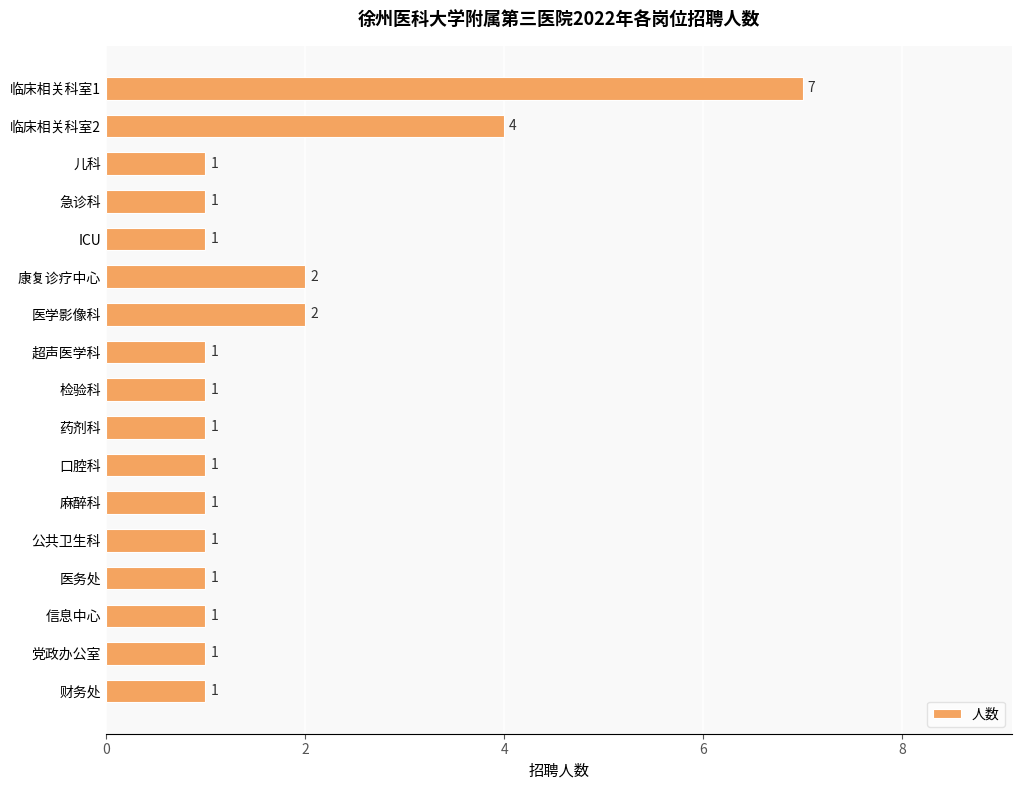

What is the value of the 13th bar from the top?

1